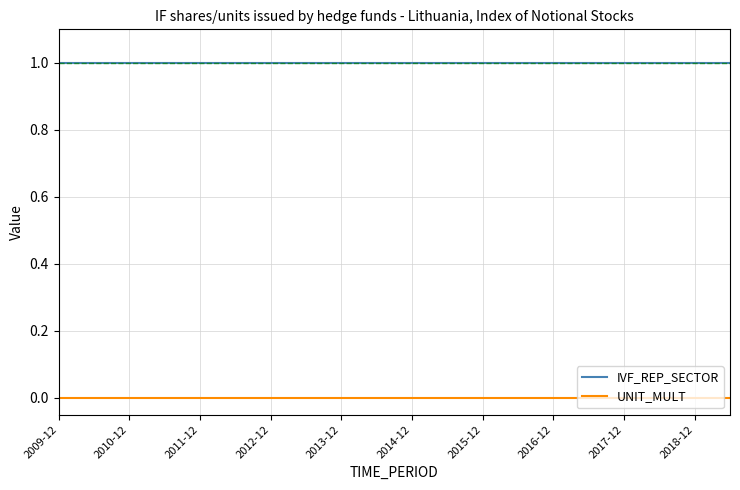

True or false: UNIT_MULT and IVF_REP_SECTOR intersect in this chart.

False